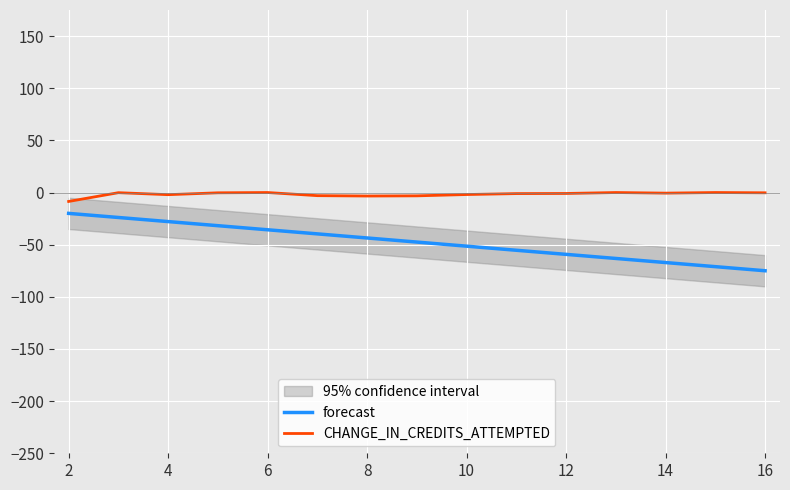

What is the lowest value of the forecast series?

-75.0